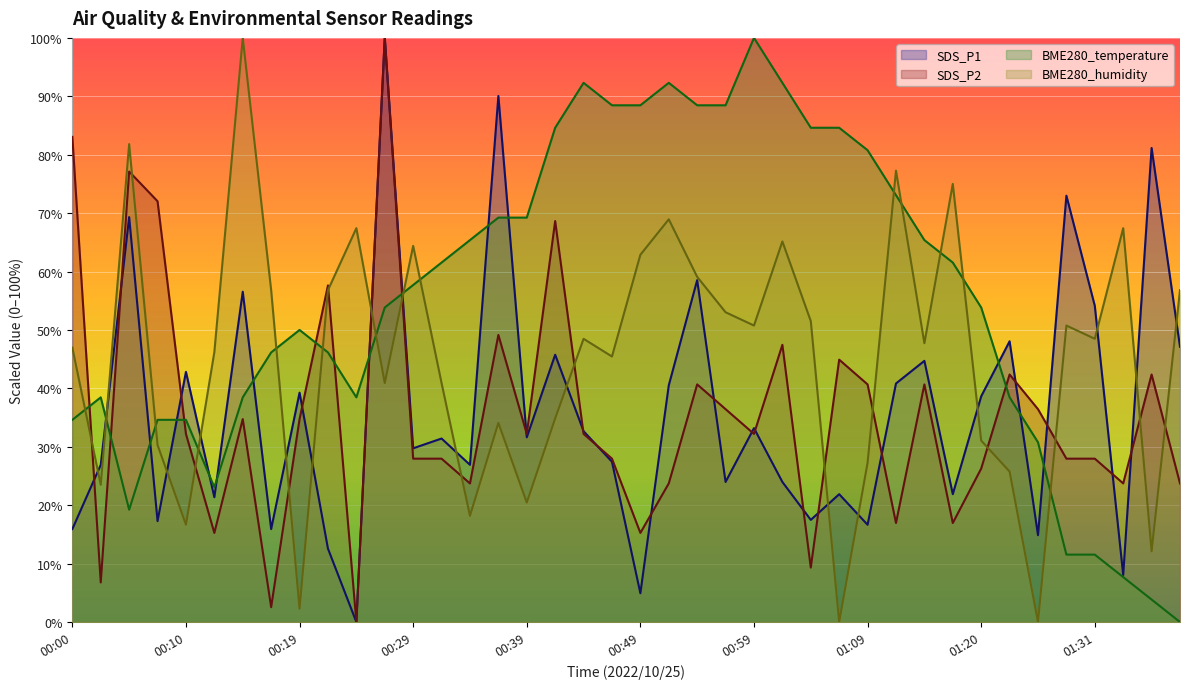

In SDS_P2, how many points are lower than both neighbors (excluding endpoints)?

12